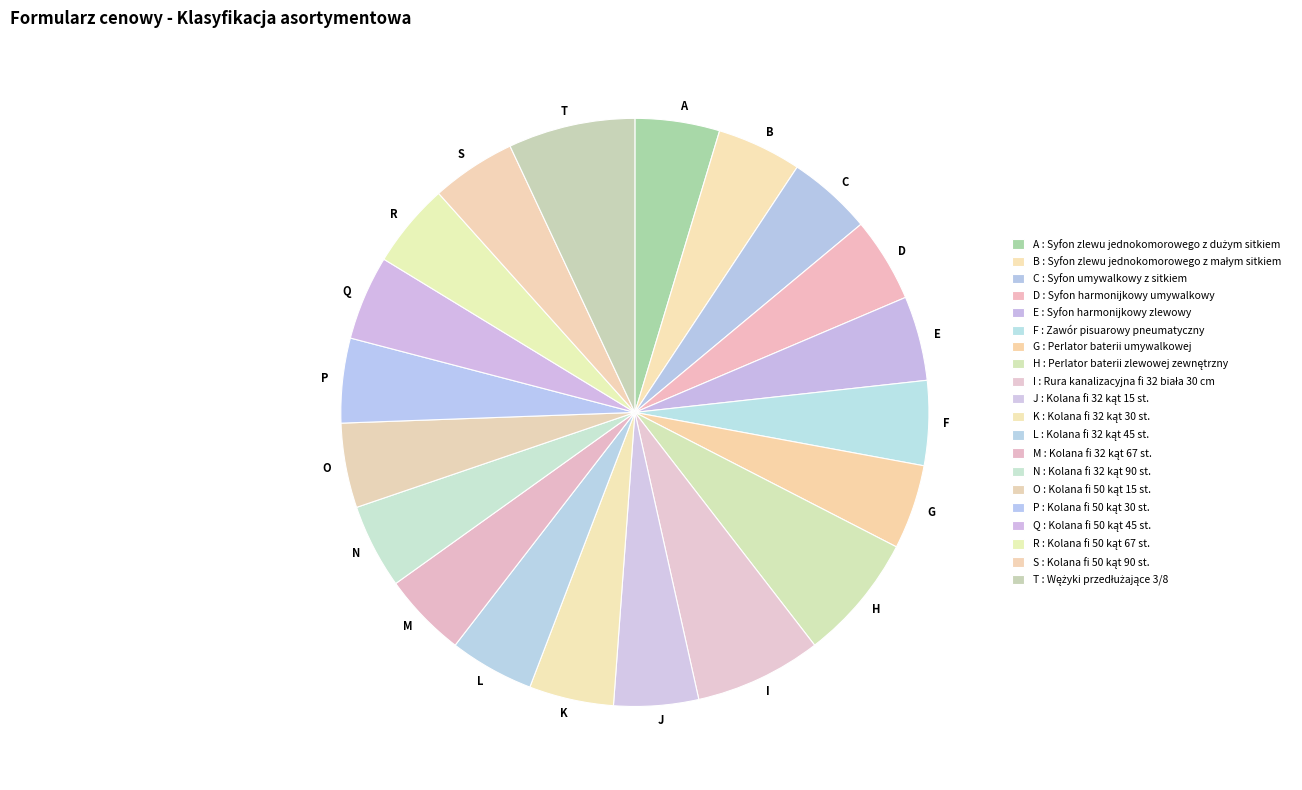

True or false: N accounts for 10% of the total.

False